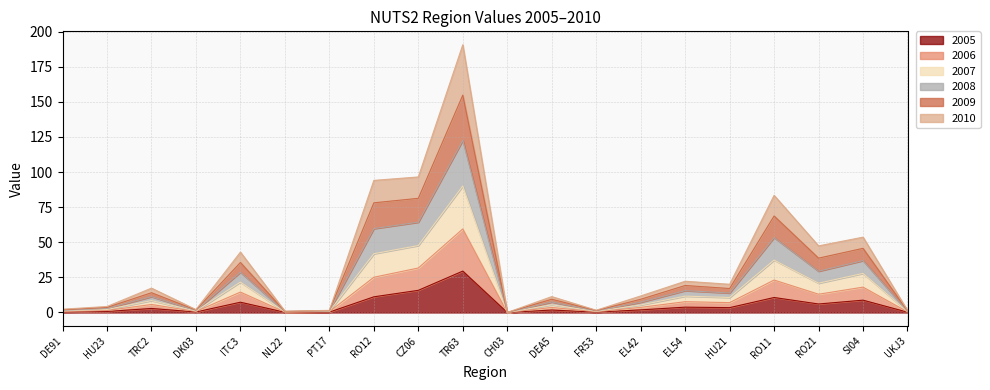

Where does the 2009 series first go above 11?

TRC2